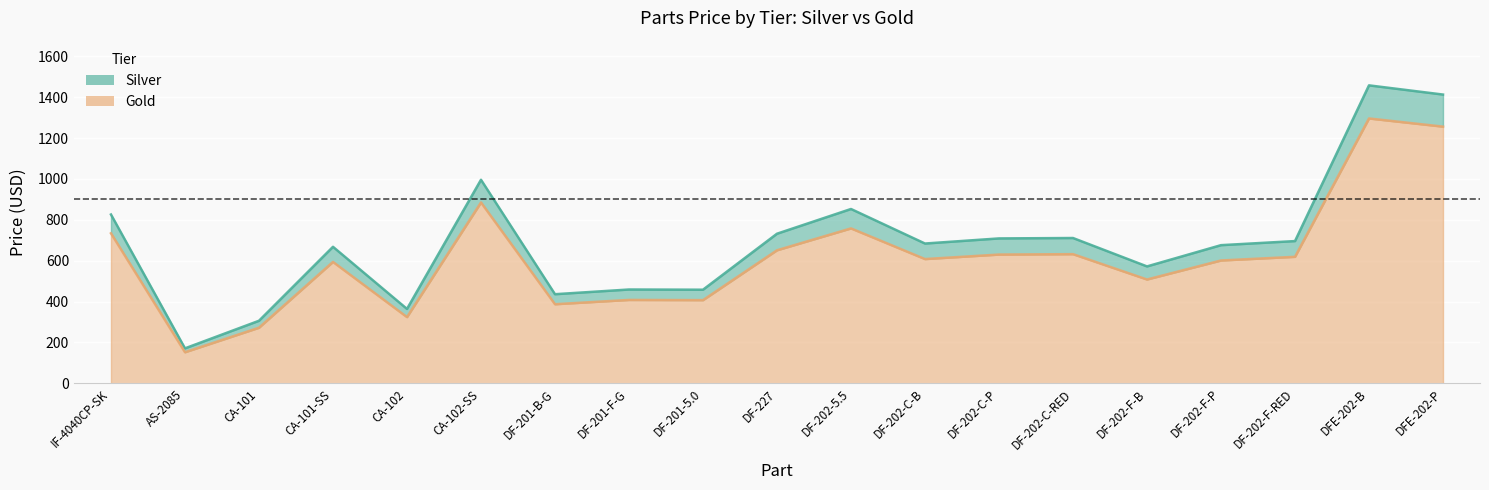

True or false: Silver has more than 0 points higher than both neighbors.

True